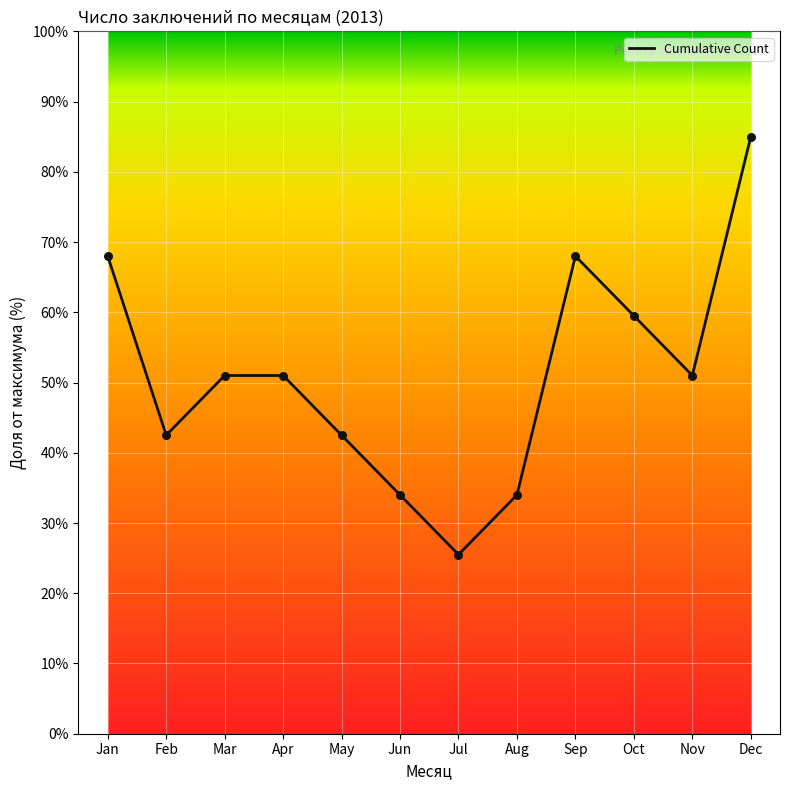

Between Sep and Feb, which is larger?

Sep